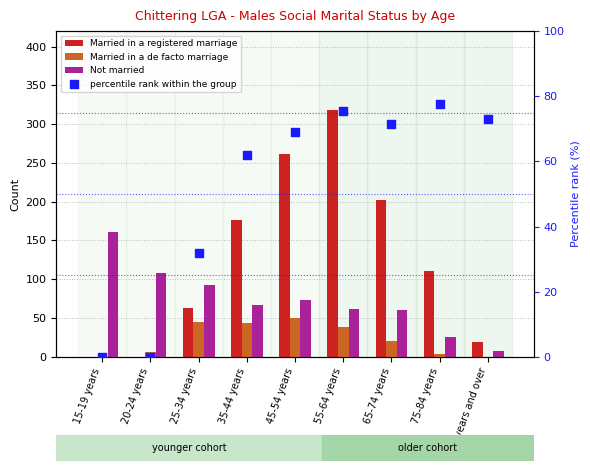

Which series has the largest Y range (max minus min)?

Married in a registered marriage